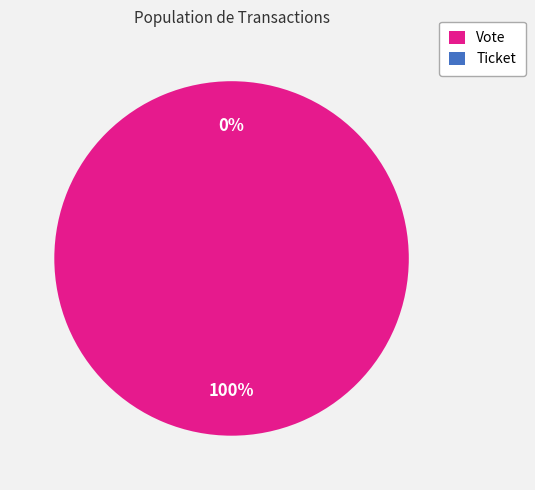

What is the largest slice in the pie chart?

Vote